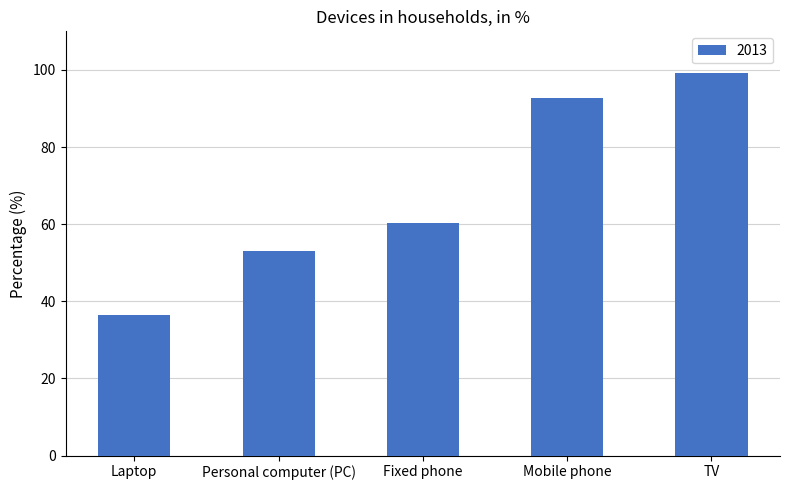

List the labels in order of value, smallest first.

Laptop, Personal computer (PC), Fixed phone, Mobile phone, TV